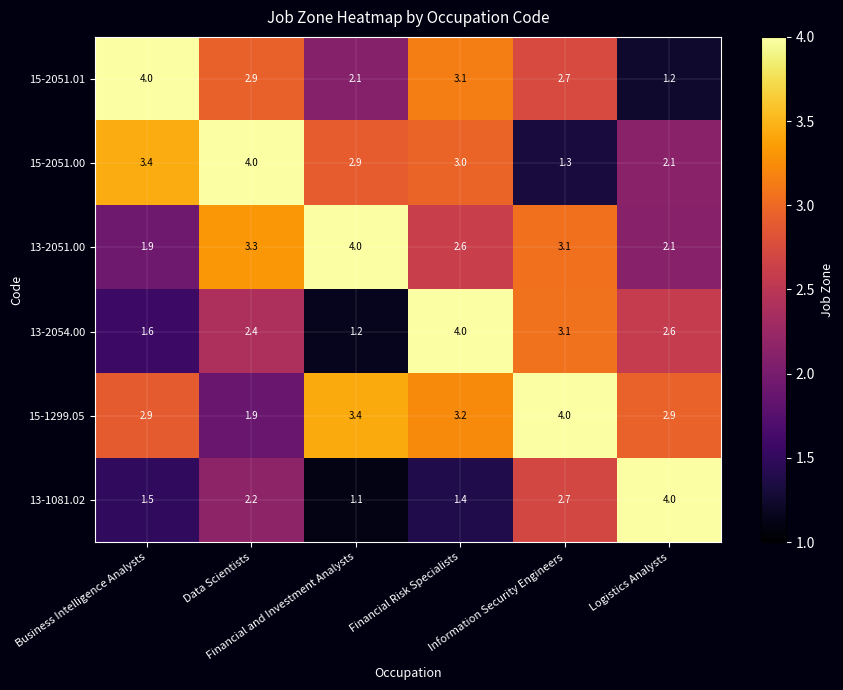

Which series has the largest total across all categories?

15-1299.05